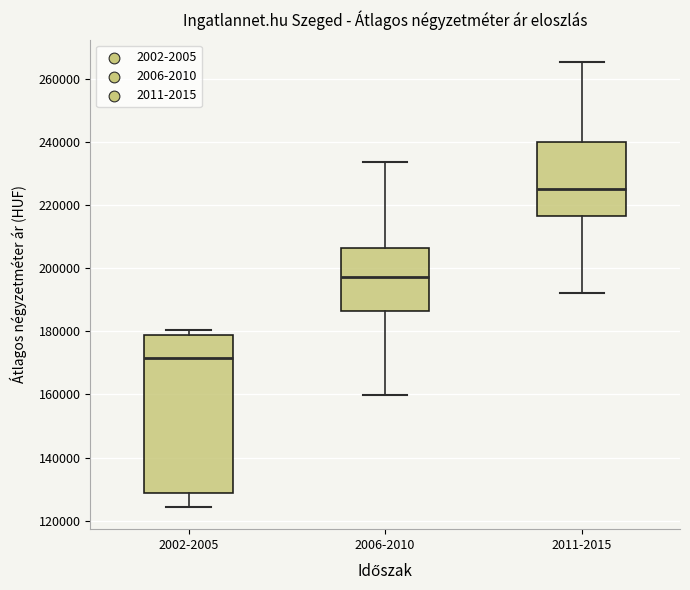

Where does the lower whisker of the box for 2006-2010 end on the y-axis? The values are not printed on the chart, so give them approximately, as read against the axis.

160000